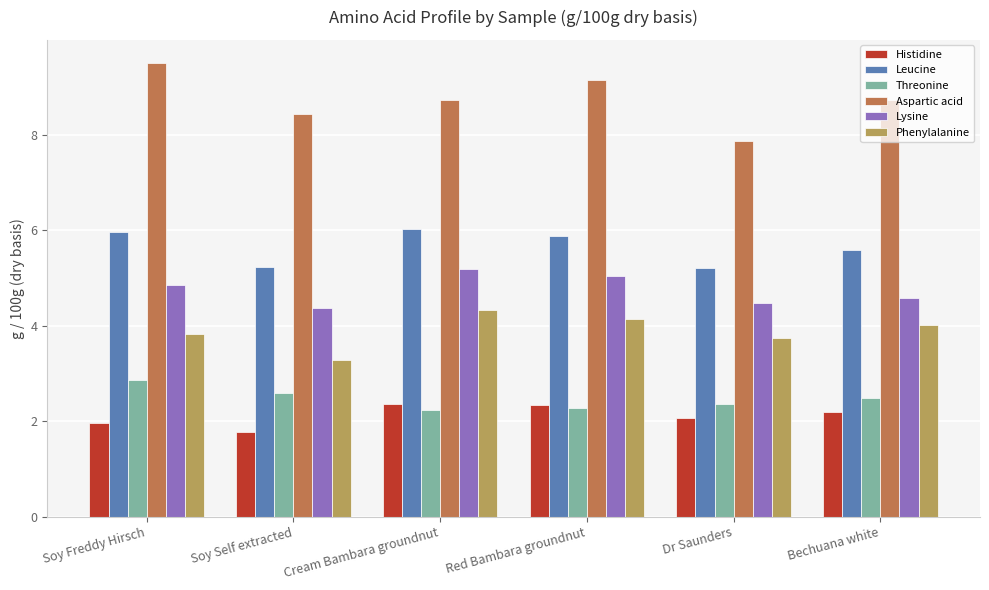

What is the spread (max minus min) of values at Cream Bambara groundnut?

6.5